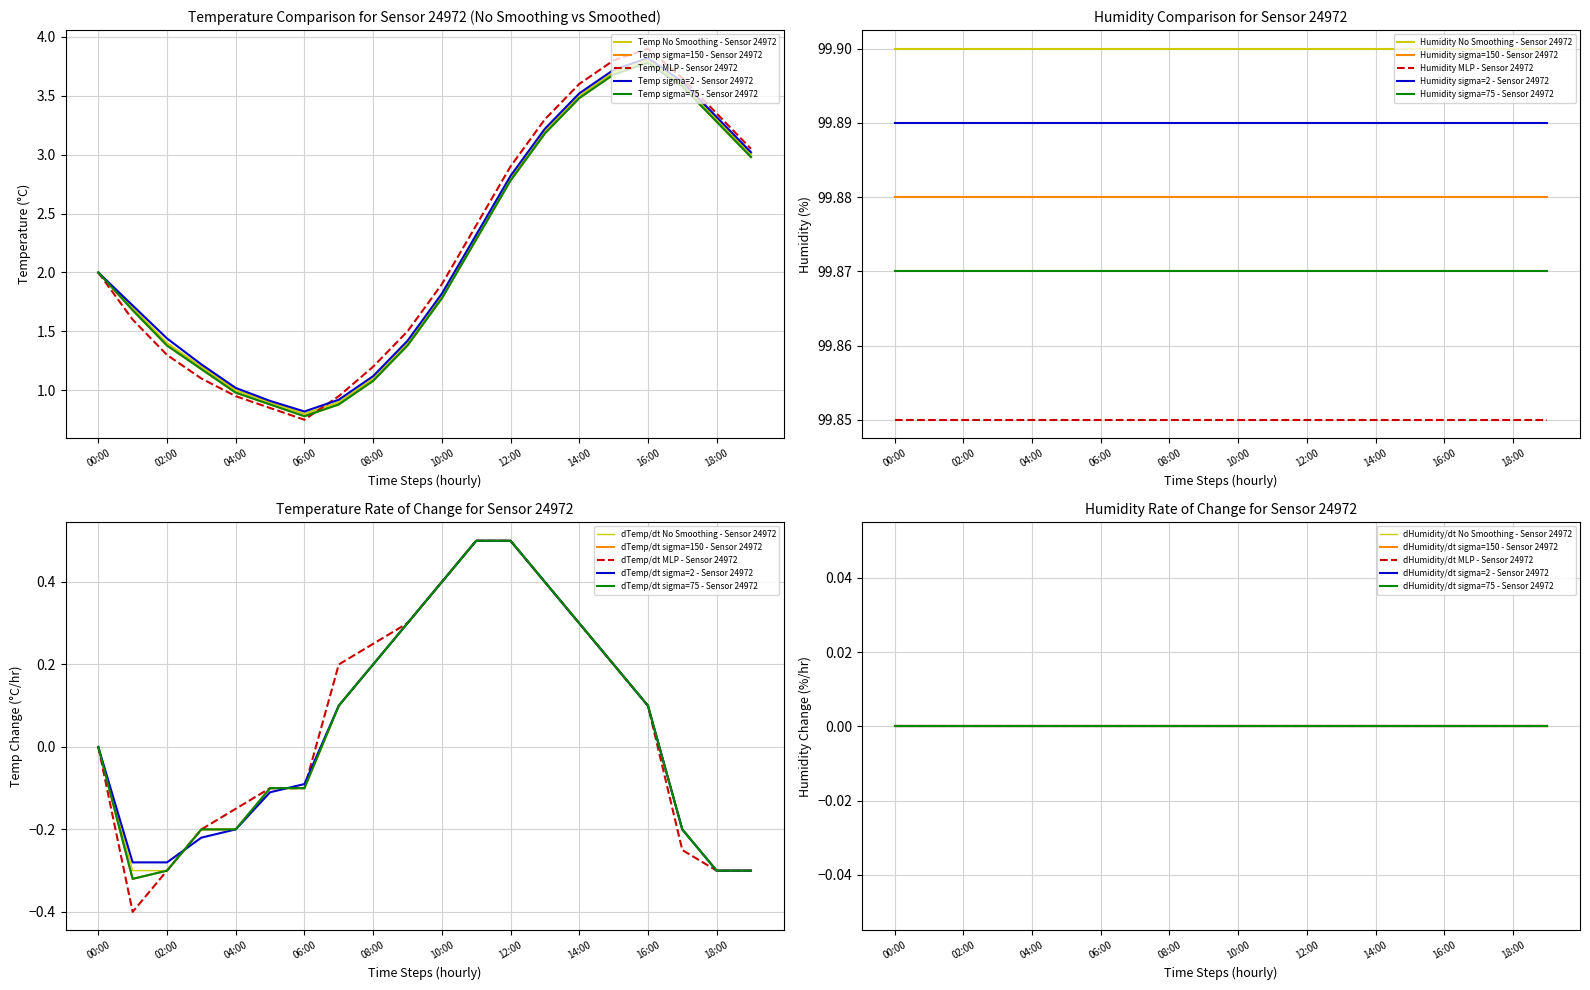

What is the total value across all series at 16:00?

15.3